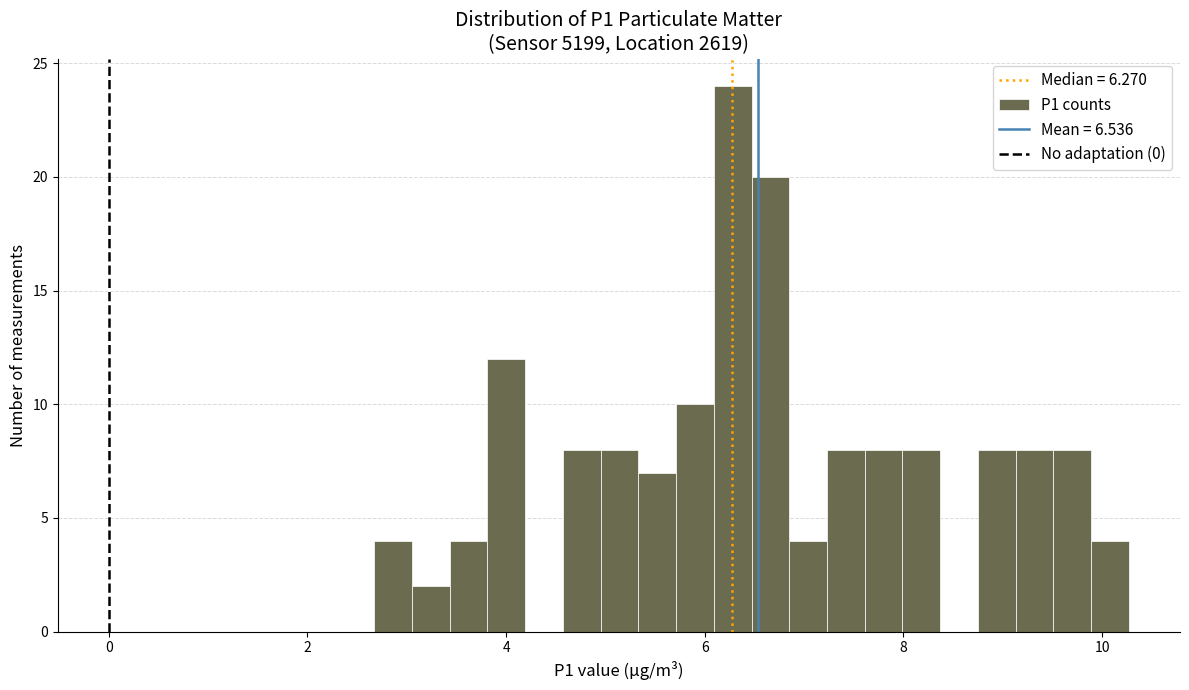

Around what value on the x-axis is the tallest bar? Give the approximate position of its centre, as read against the axis.

6.2